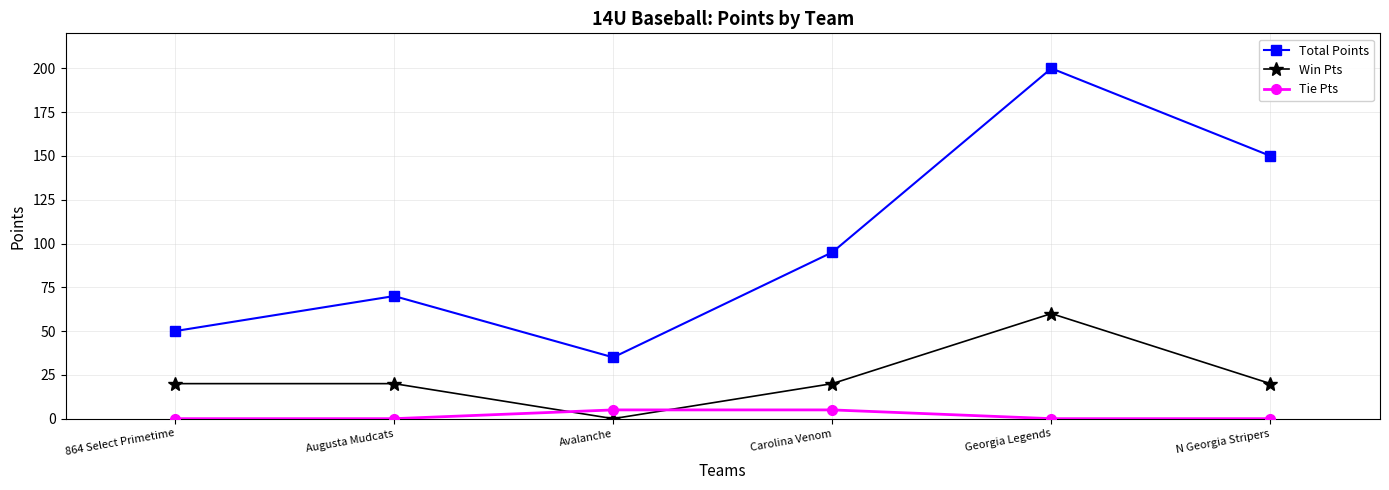

At Avalanche, list the series in order from largest to smallest.

Total Points, Tie Pts, Win Pts